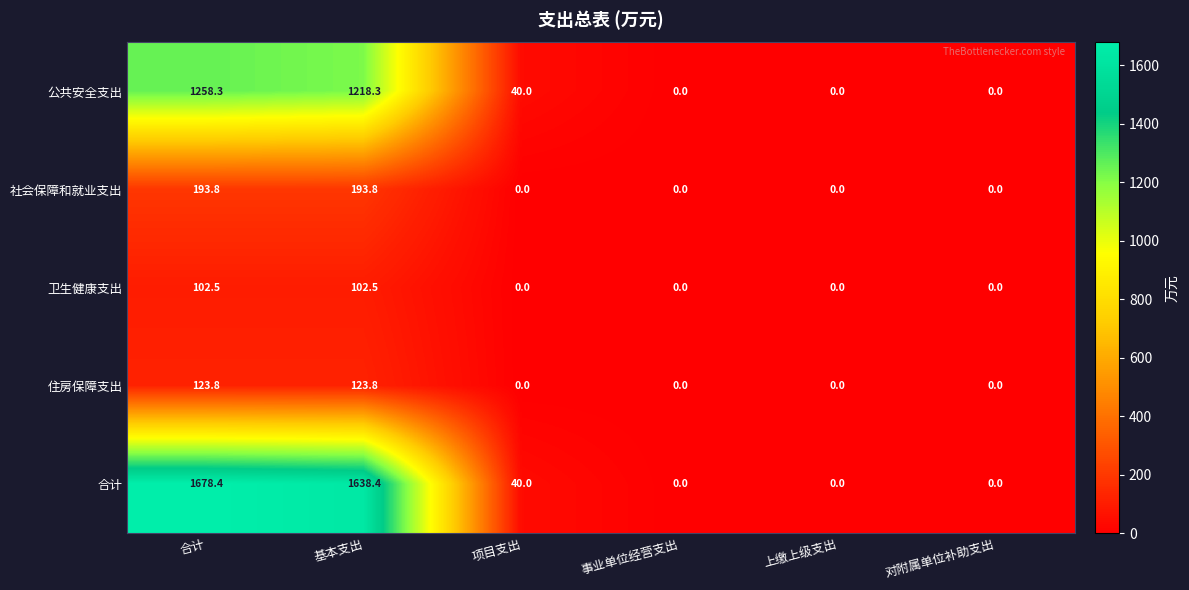

What is the sum of the 合计 values at 基本支出 and 上缴上级支出?

1638.4